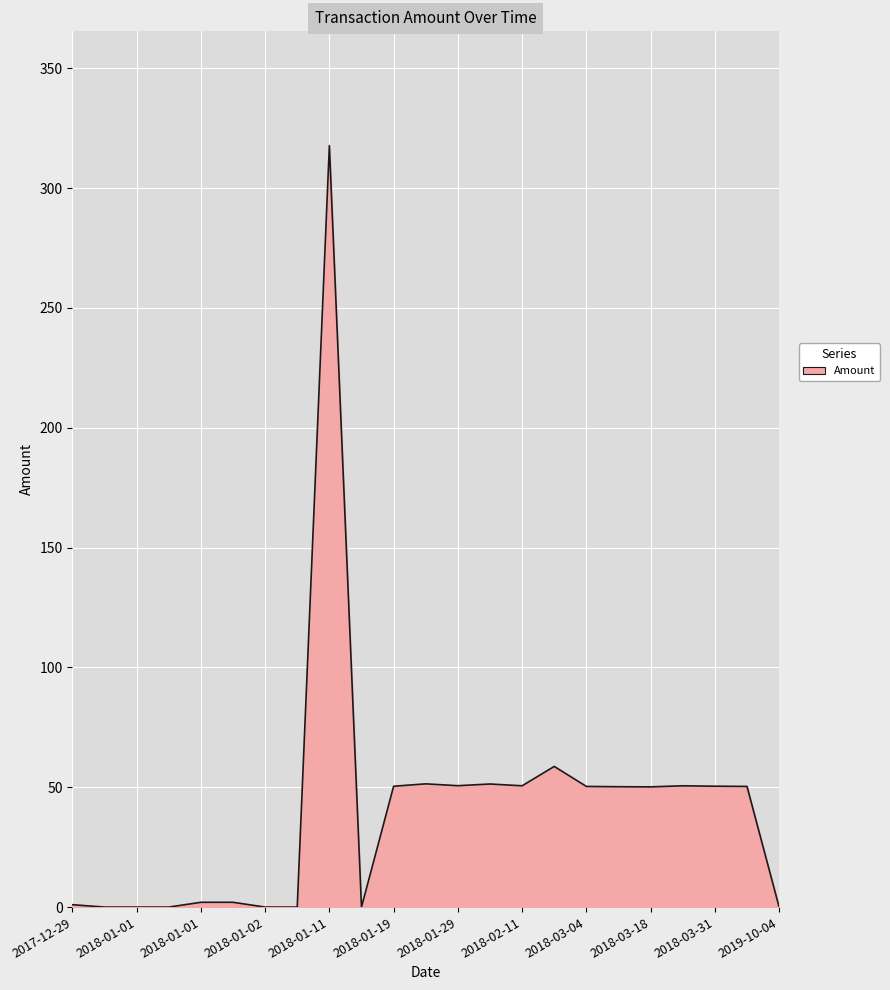

What is the greatest value displayed?

317.7